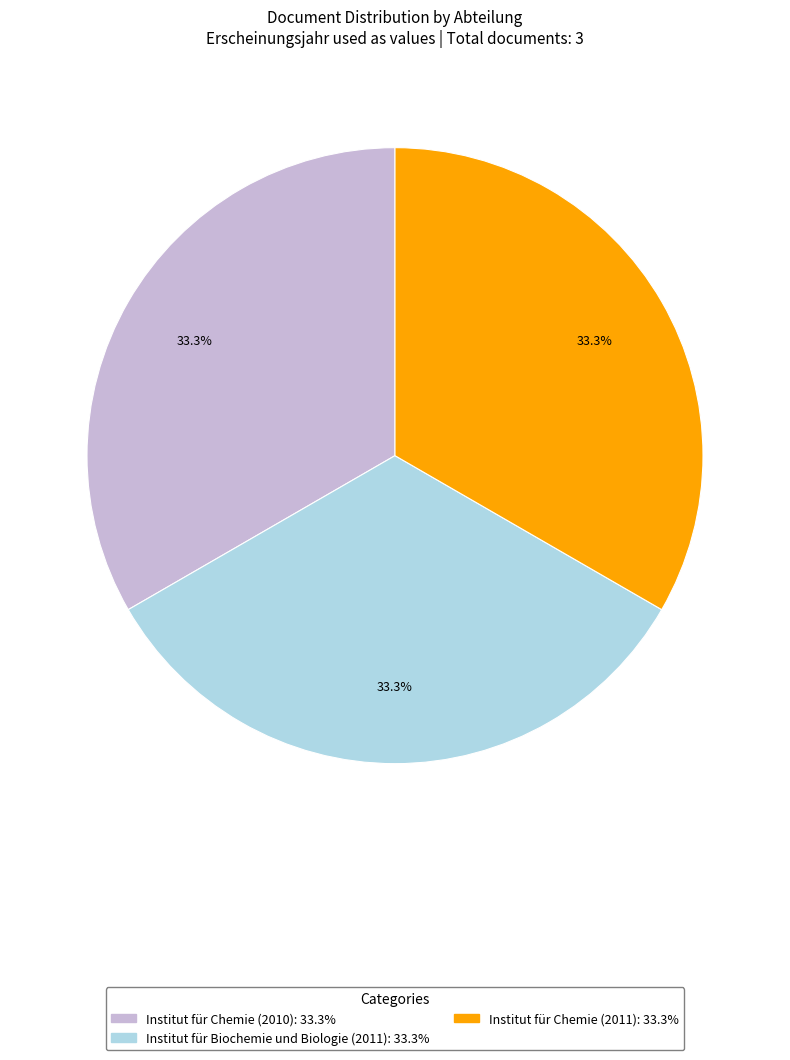

True or false: Institut für Biochemie und Biologie (2011) accounts for 33% of the total.

True